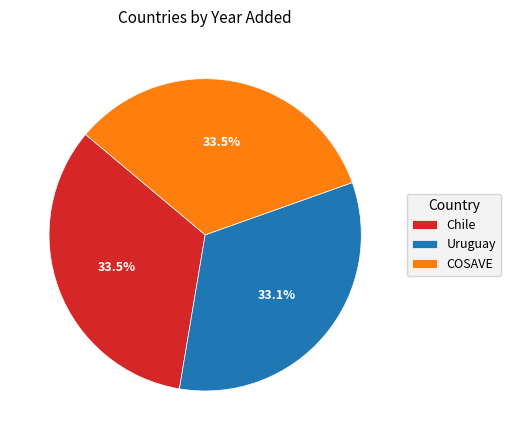

Does COSAVE account for over 50% of the chart?

No